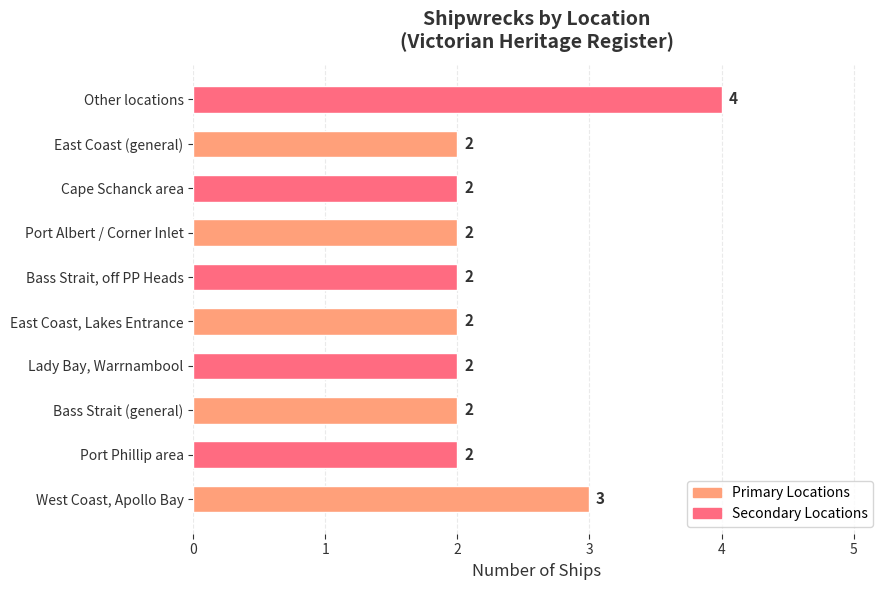

What is the difference between the second highest and second lowest values?

1